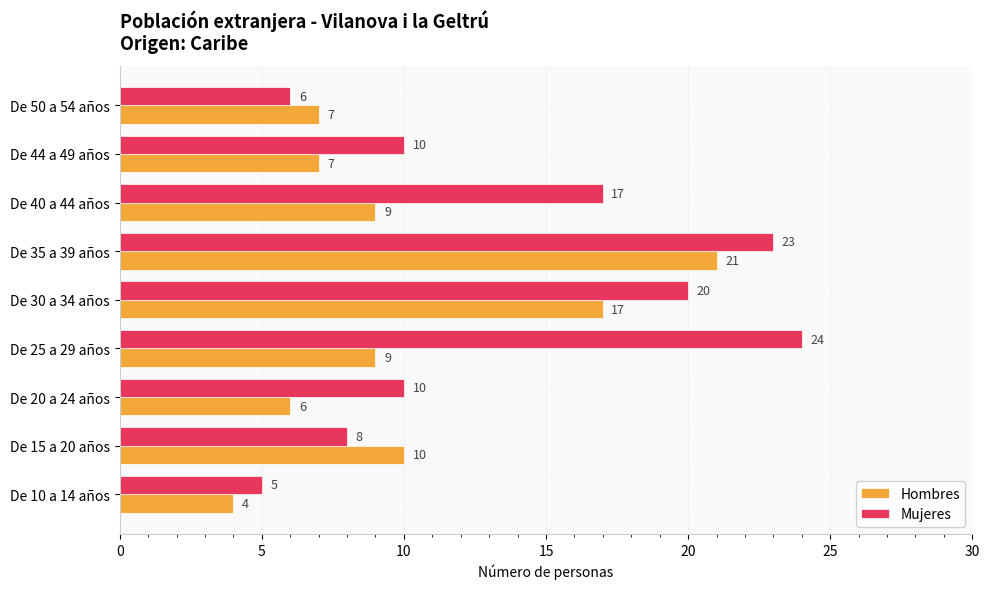

The Hombres series shows 2 at De 25 a 29 años. True or false?

False